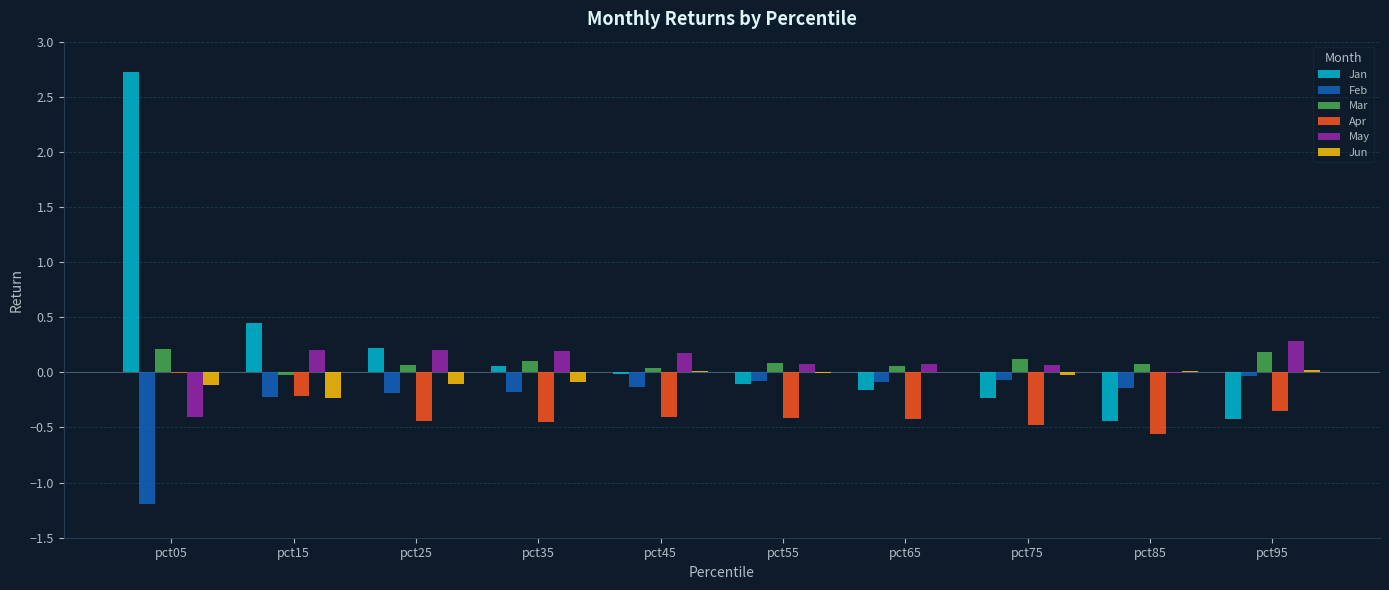

What is the greatest value displayed?

2.7